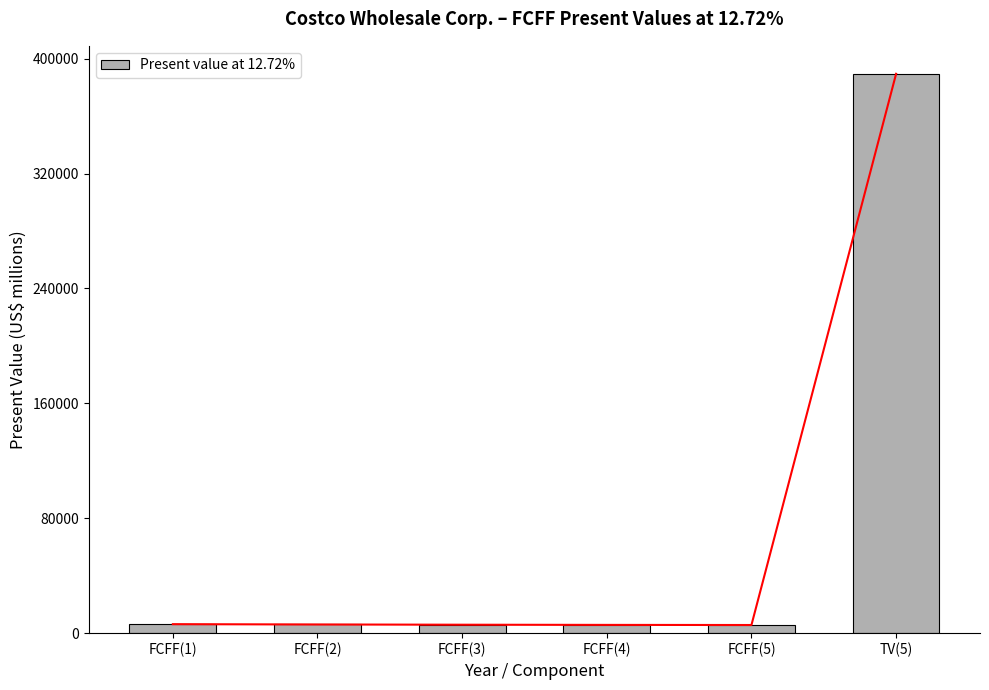

What is the label of the 2nd bar from the left?

FCFF(2)